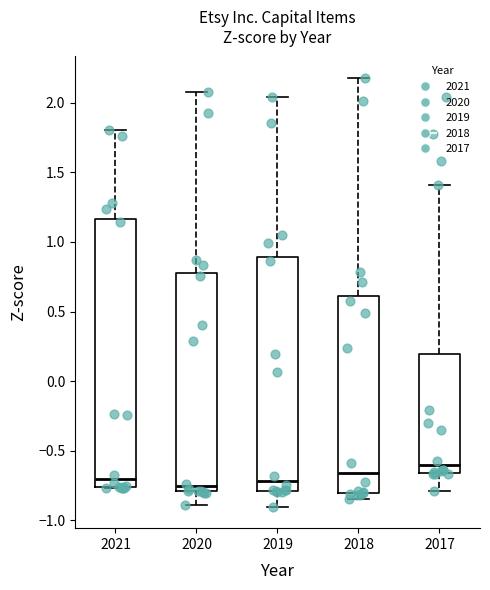

Where is the upper edge of the box at x = 2020 on the y-axis? The values are not printed on the chart, so give them approximately, as read against the axis.

0.80